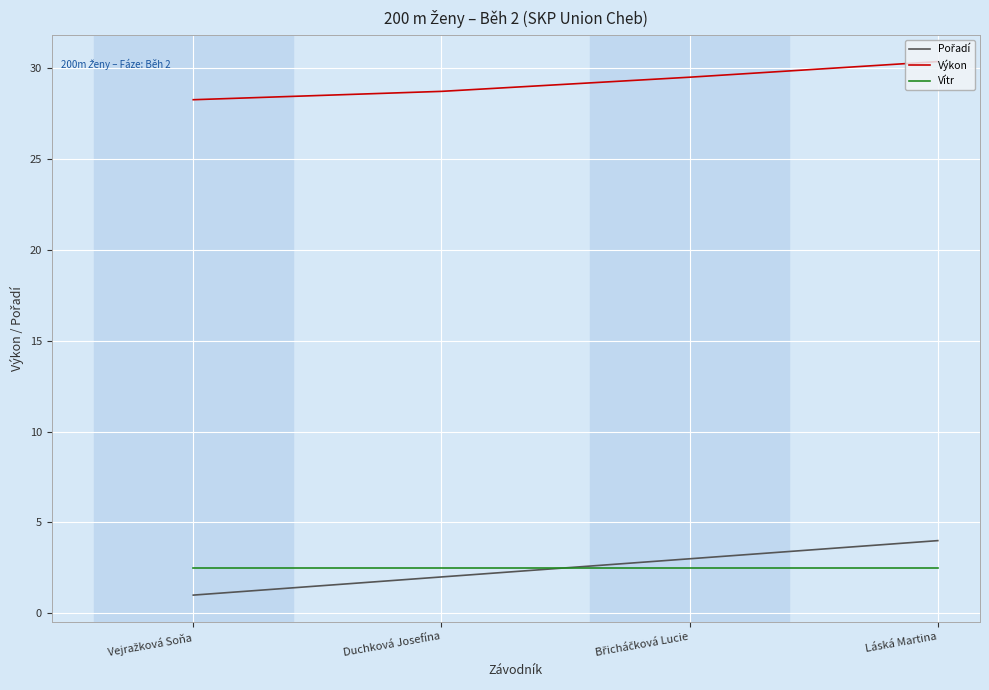

Read the Výkon value at Duchková Josefína.

28.7